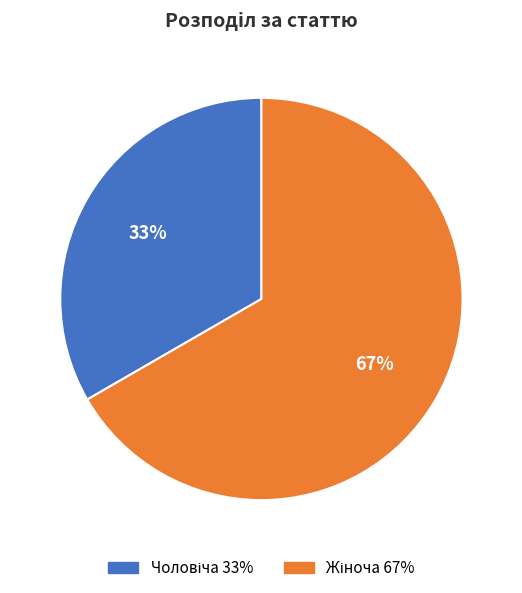

To the nearest percent, what is the average slice percentage?

50%